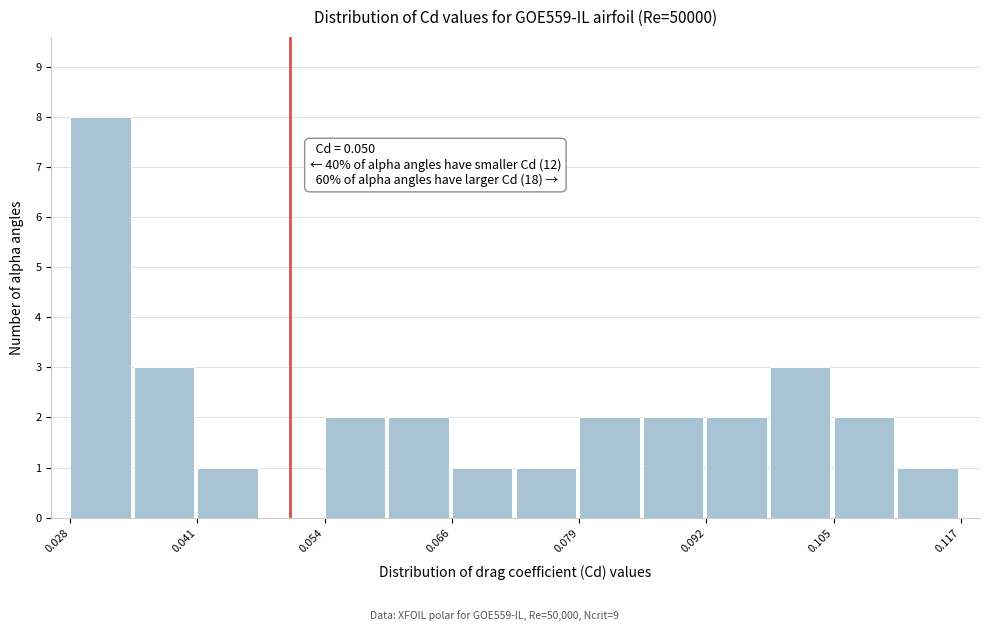

Around what value on the x-axis is the tallest bar? Give the approximate position of its centre, as read against the axis.

0.030